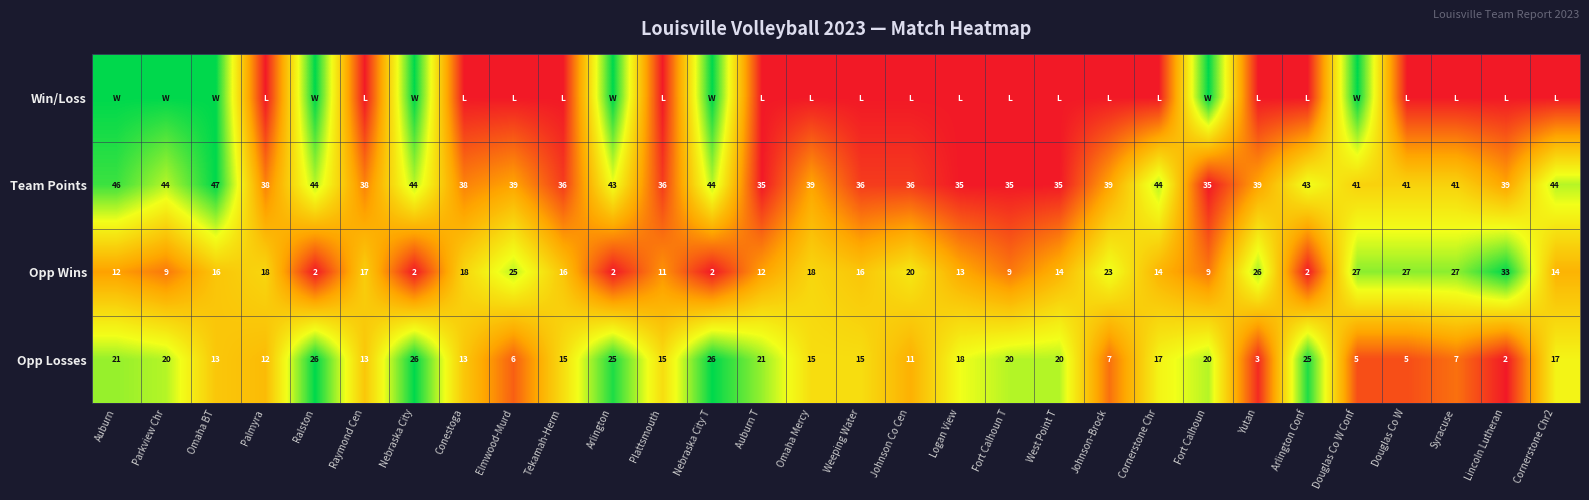

What value does the Team Points series have at Cornerstone Chr, to the nearest 5?

45